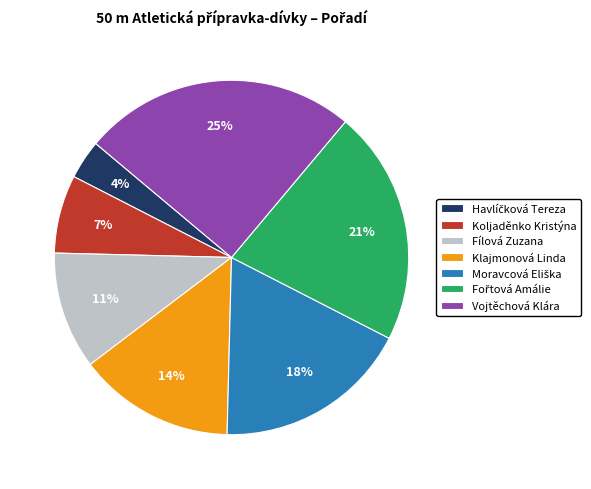

How many slices are in this pie chart?

7